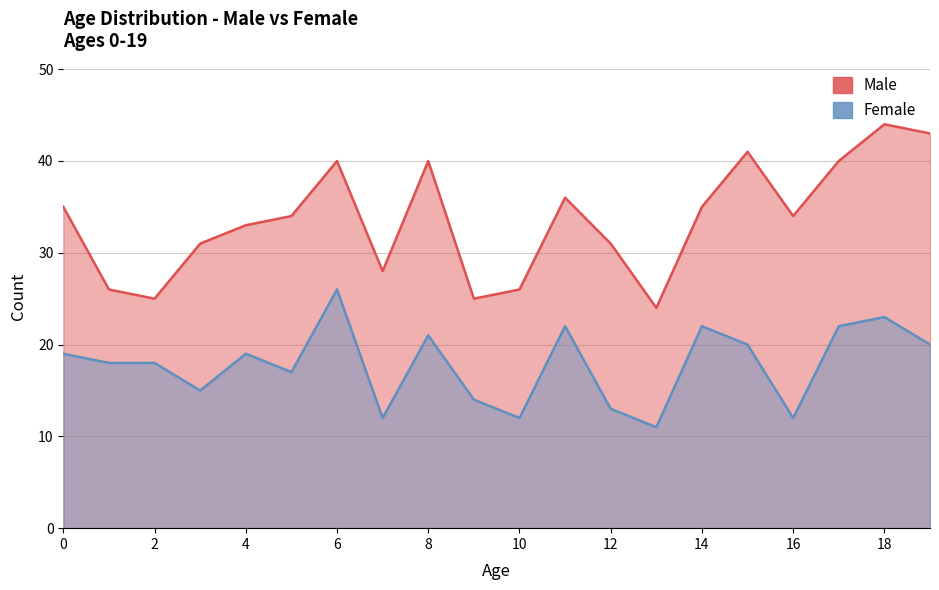

How many lines are shown in the chart?

2